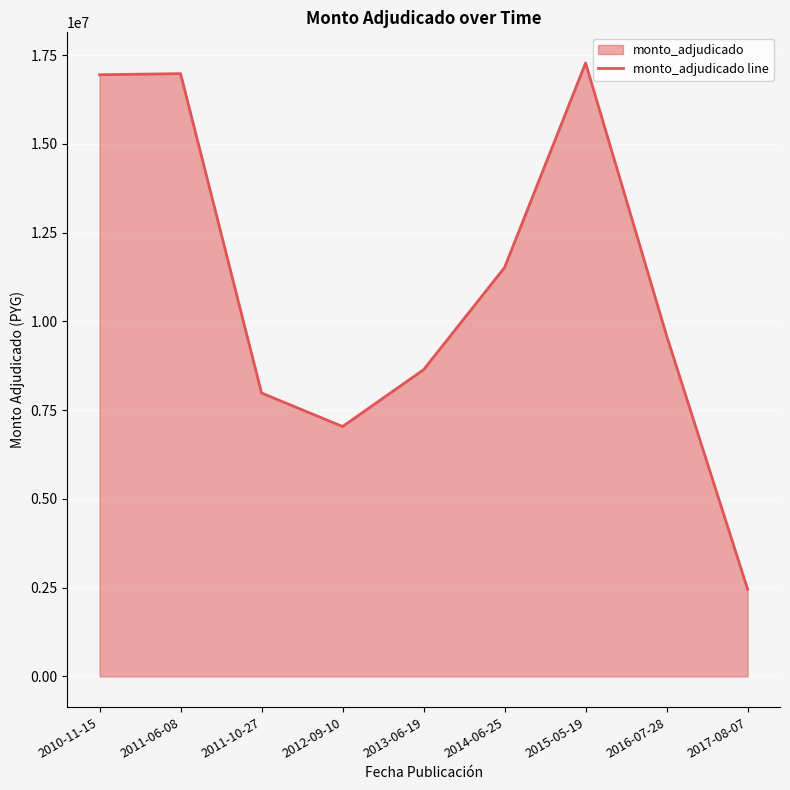

What is the label of the 4th point from the right?

2014-06-25